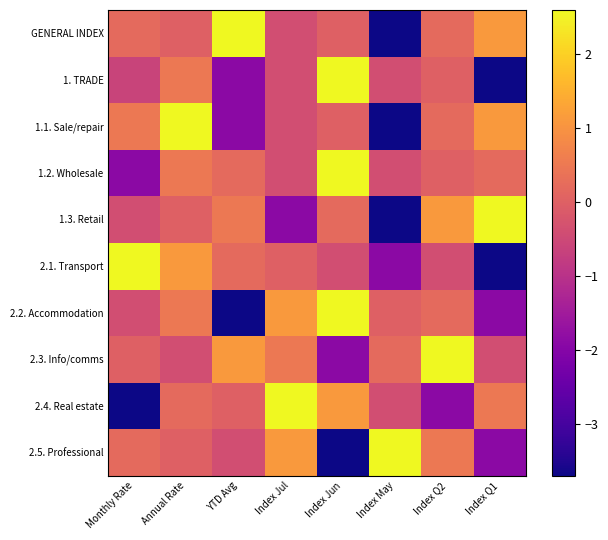

Which series changed the most between Monthly Rate and Annual Rate?

2.4. Real estate